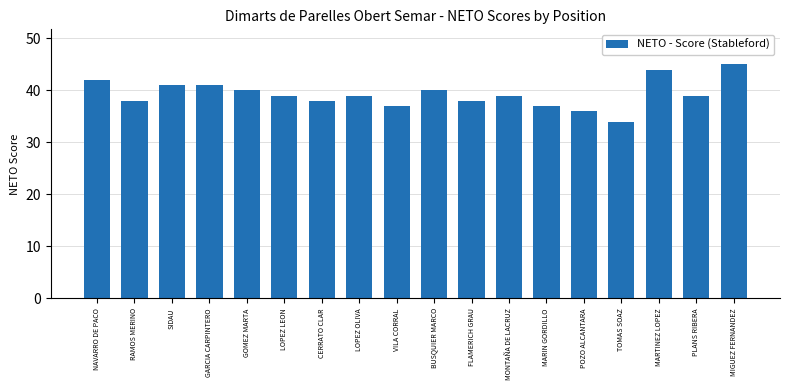

At which label does the data first exceed 39?

NAVARRO DE PACO